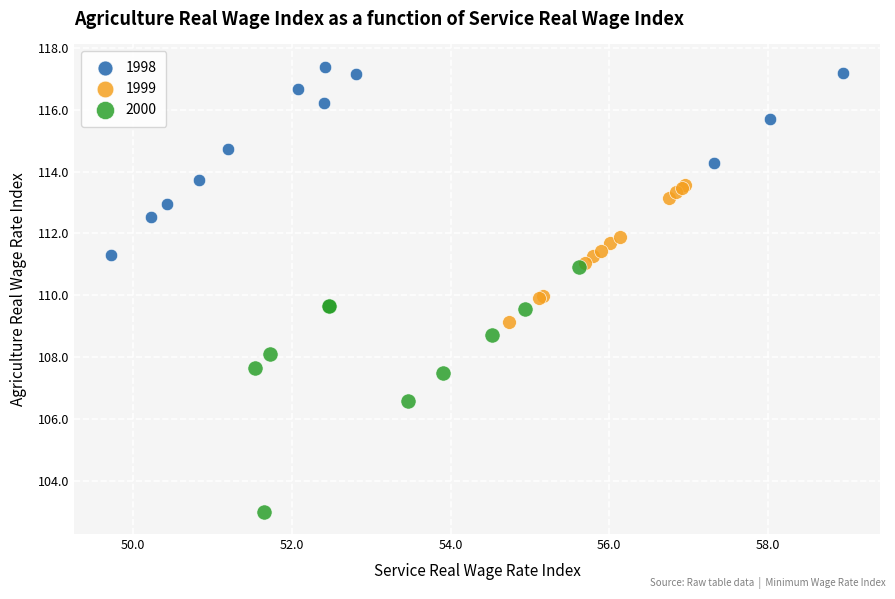

Which series has the largest Y range (max minus min)?

2000